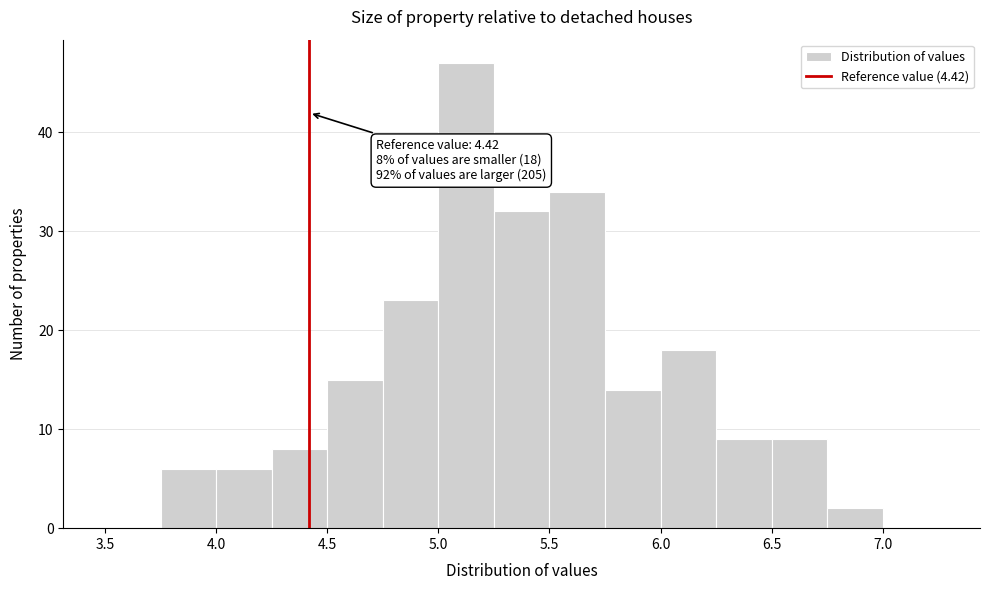

Over which range of the x-axis is the bar tallest?

5.00 to 5.25